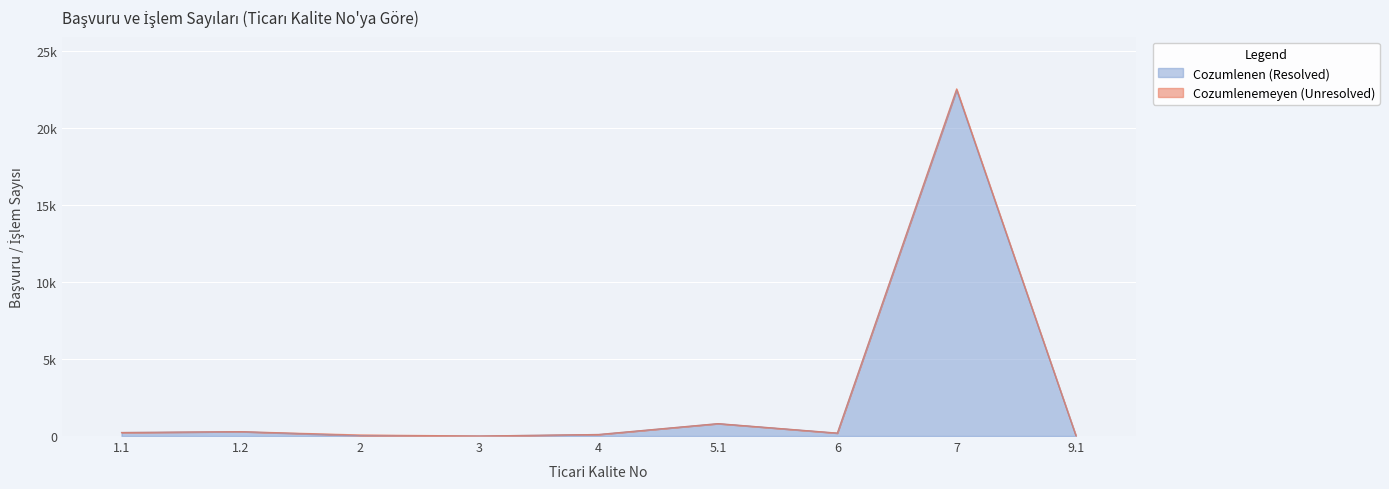

What is the value of the 3rd point from the left?

27